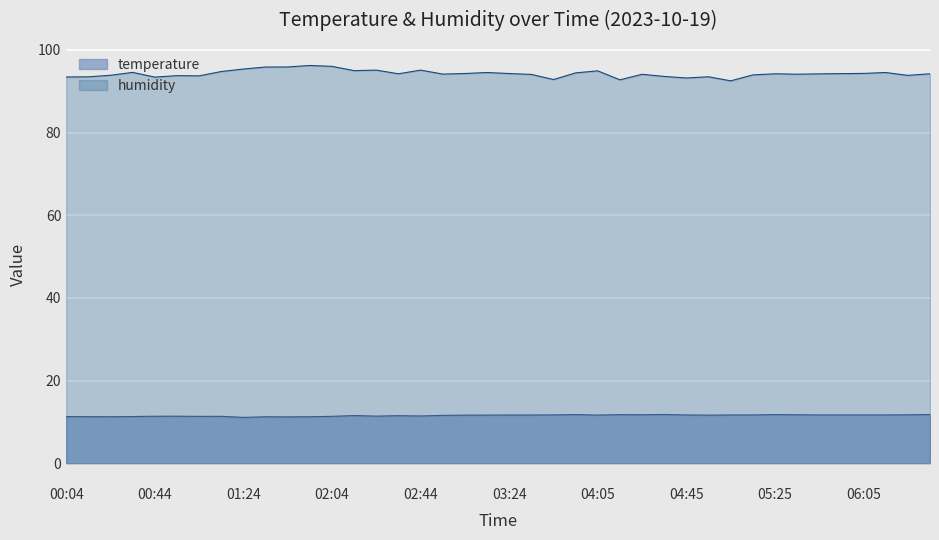

What is the sum of all humidity values?

3771.0